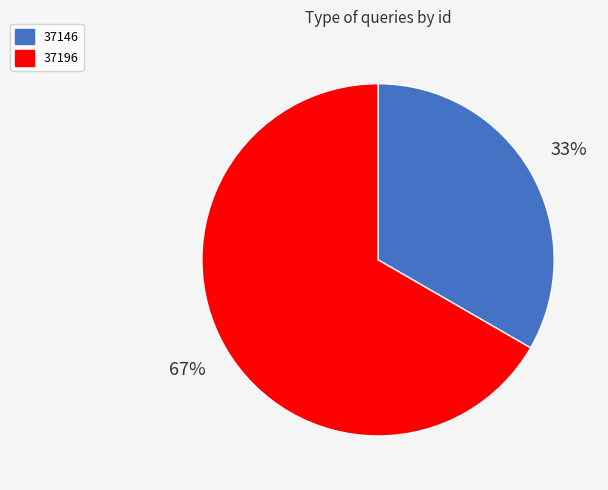

To the nearest percent, what is the average slice percentage?

50%